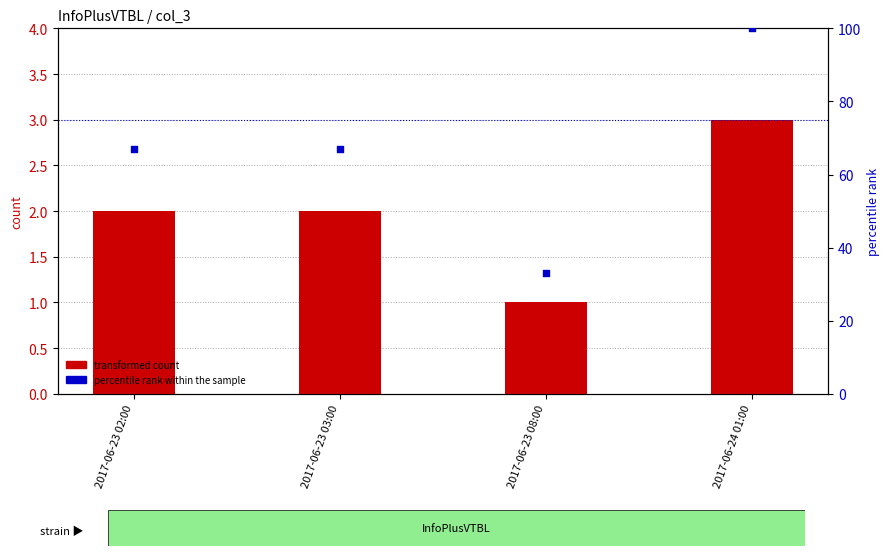

At which category is the sum across all series the highest?

2017-06-24 01:00